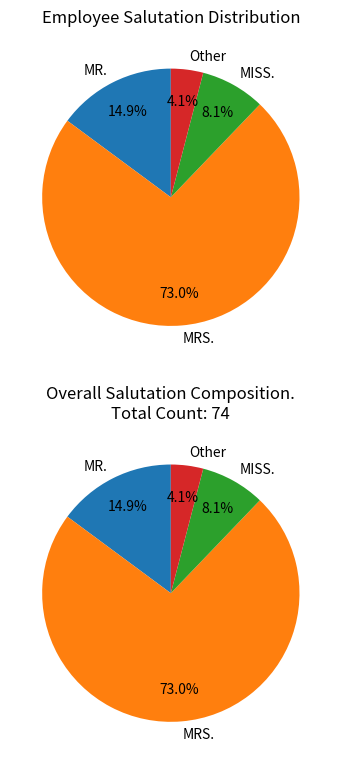

How many segments does this pie chart have?

4